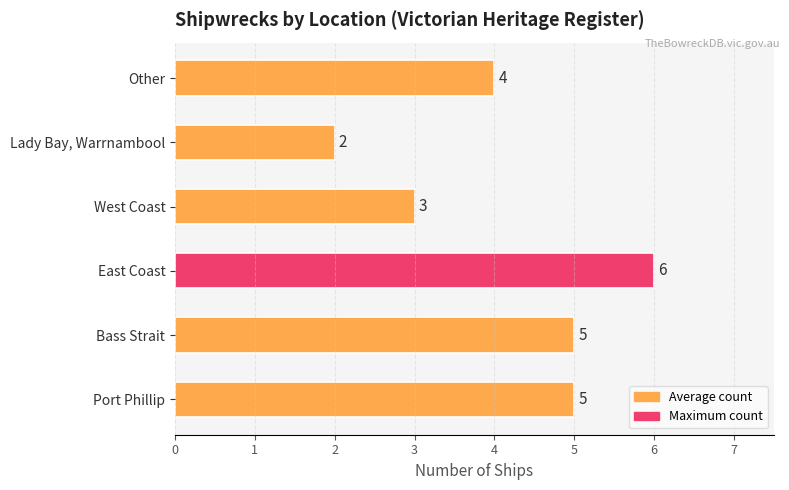

Which label corresponds to the smallest value in the chart?

Lady Bay, Warrnambool